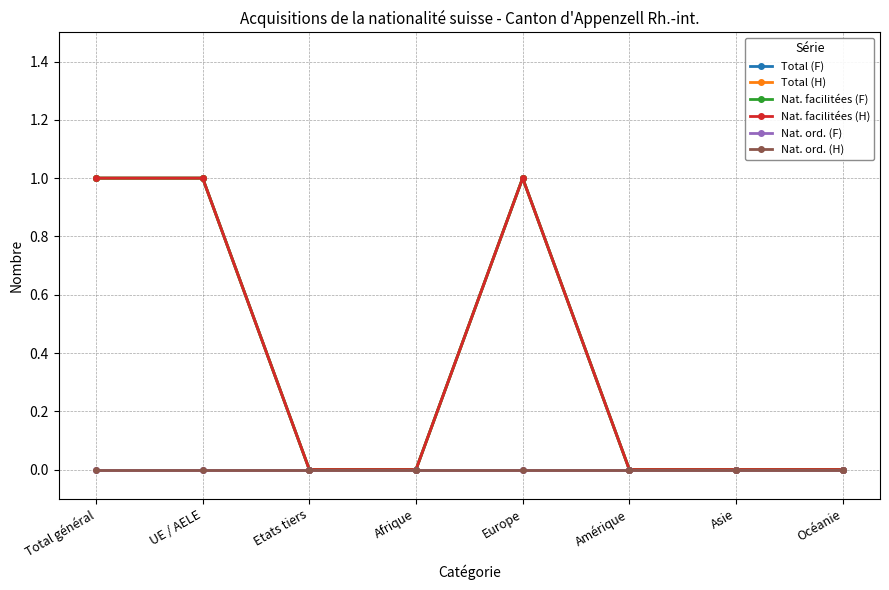

Between Afrique and Océanie, which series saw the biggest shift?

Total (F)